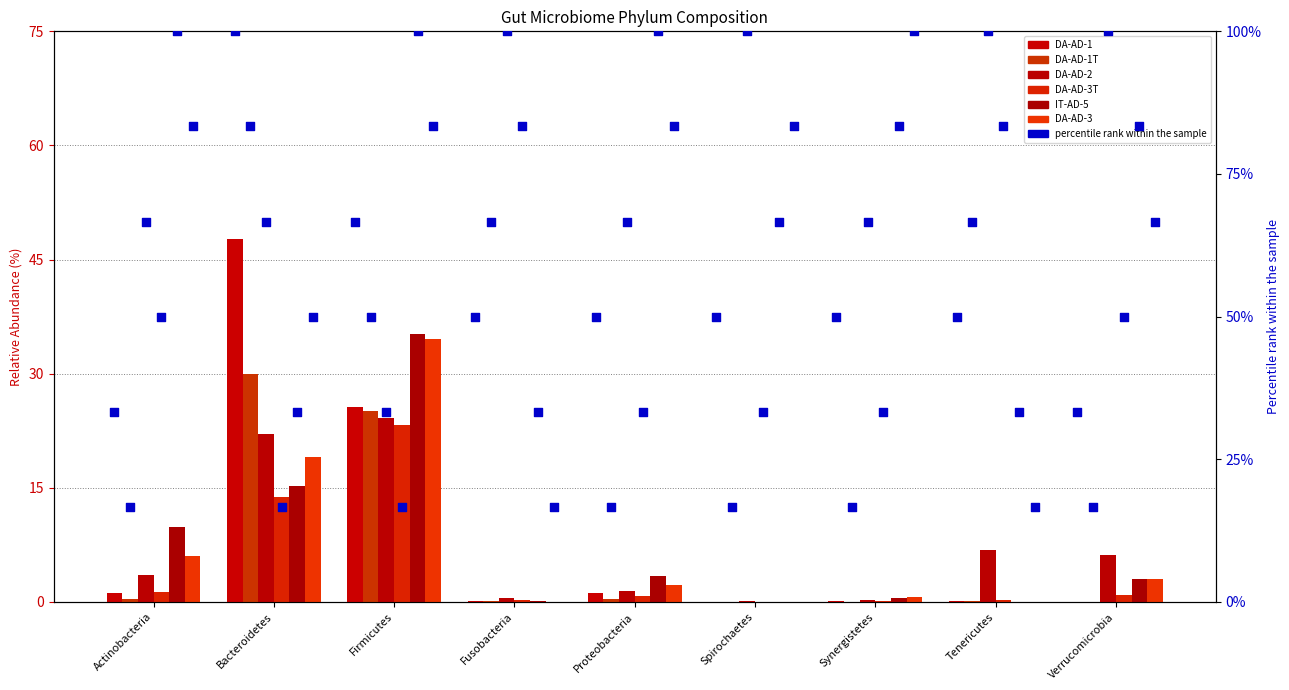

Which series has the widest spread of Y values?

DA-AD-1